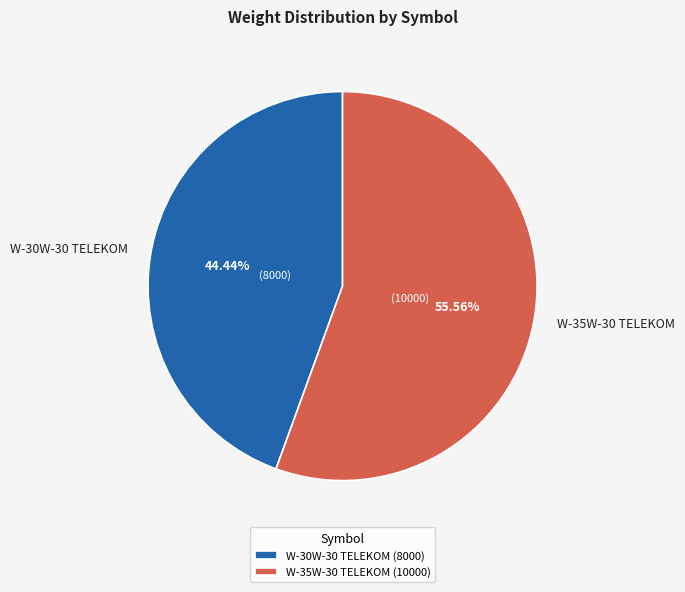

Which category has the smallest portion of the pie?

W-30W-30 TELEKOM